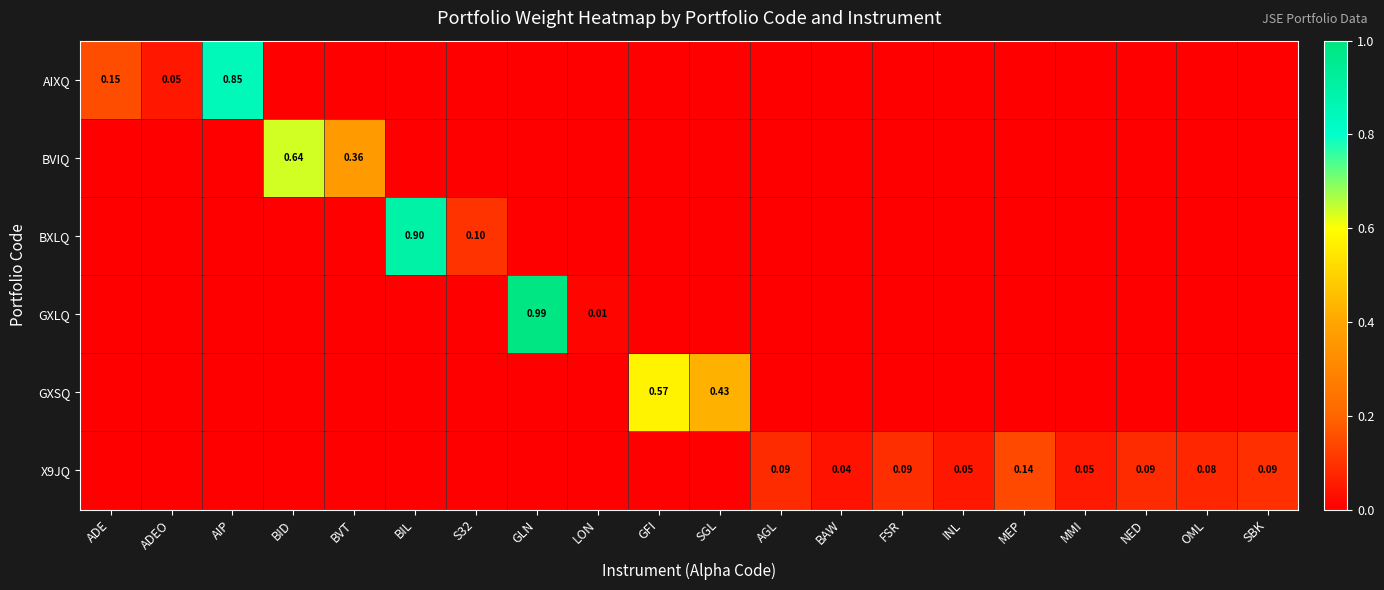

Which series has the largest total across all categories?

AIXQ